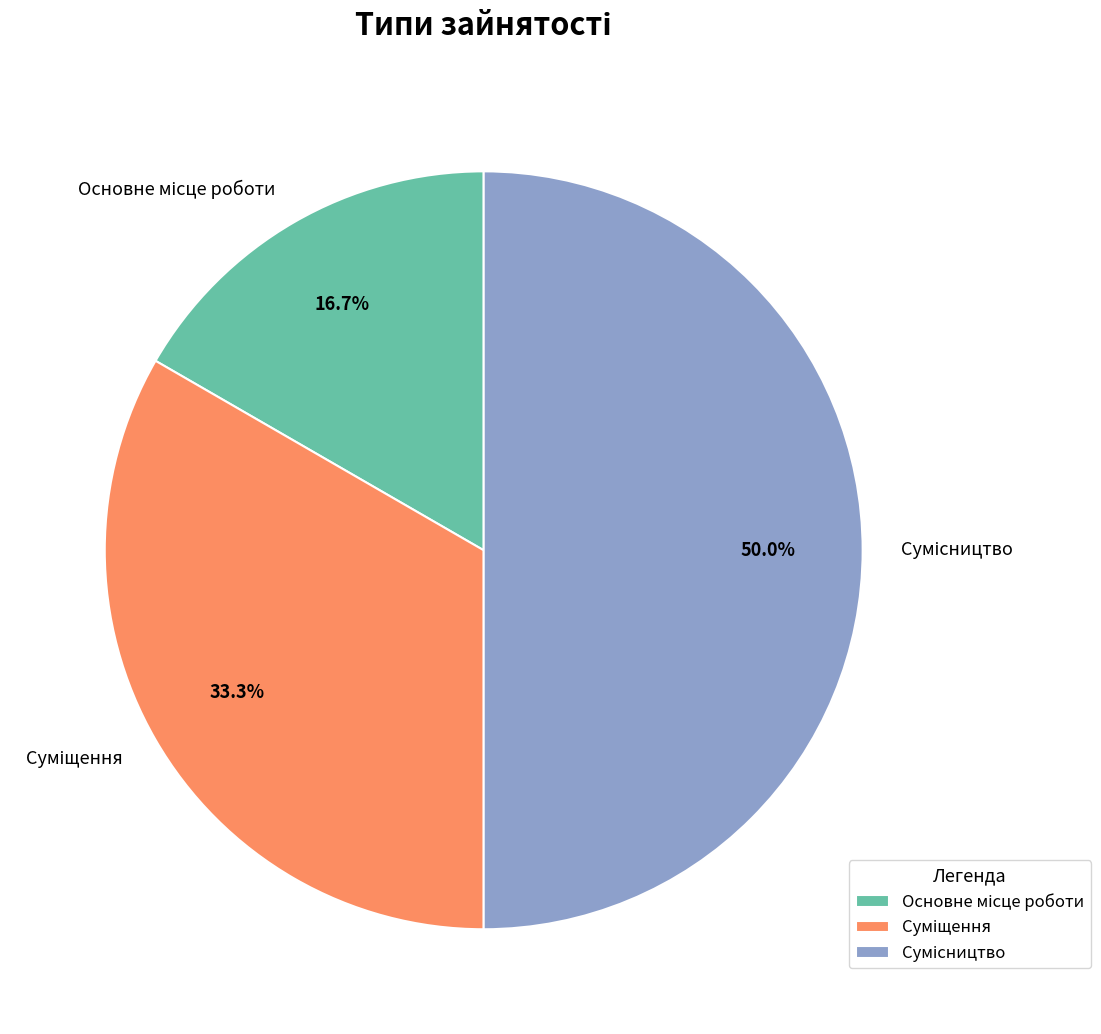

To the nearest percent, what is the combined percentage of Суміщення and Основне місце роботи?

50%